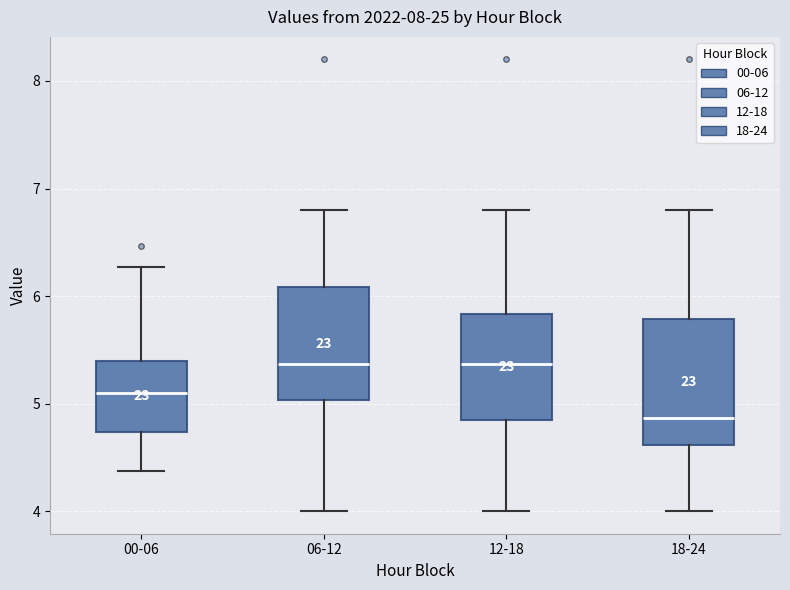

Where does the median line of the box for 12-18 sit on the y-axis? The values are not printed on the chart, so give them approximately, as read against the axis.

5.4